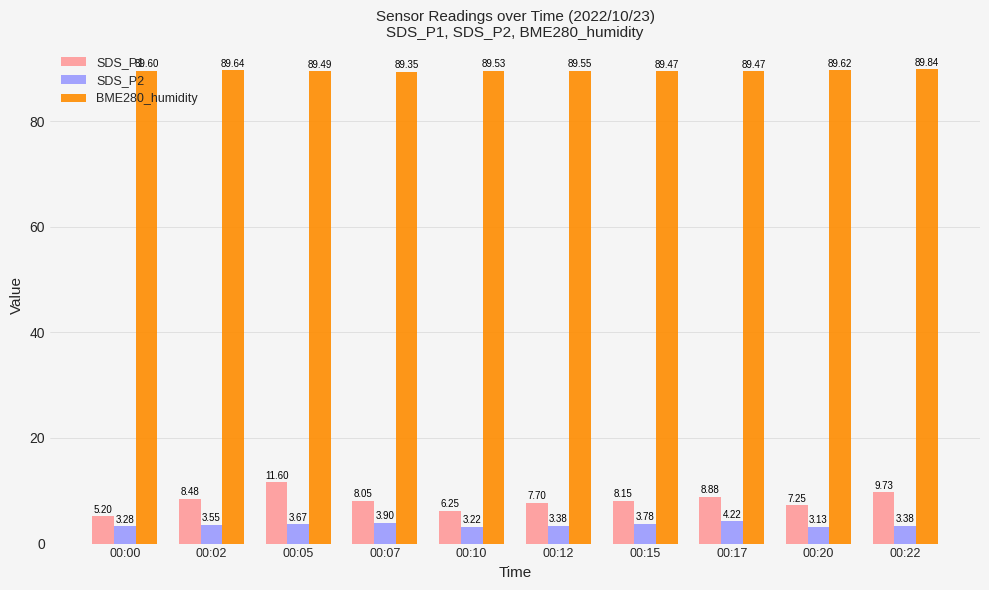

True or false: SDS_P1 has a value of 9.7 at 00:22.

True